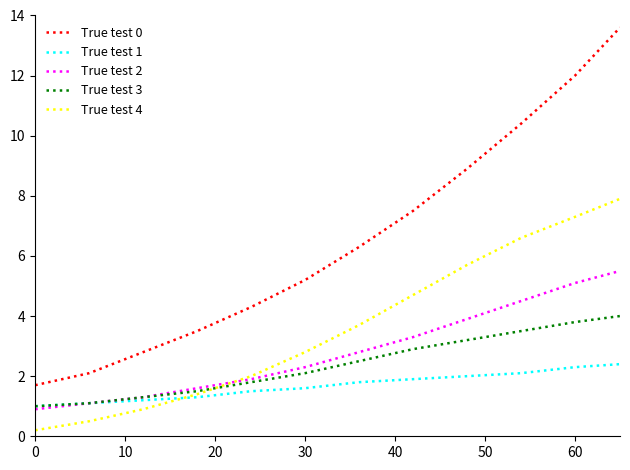

What is the highest value of the True test 4 series?

7.9